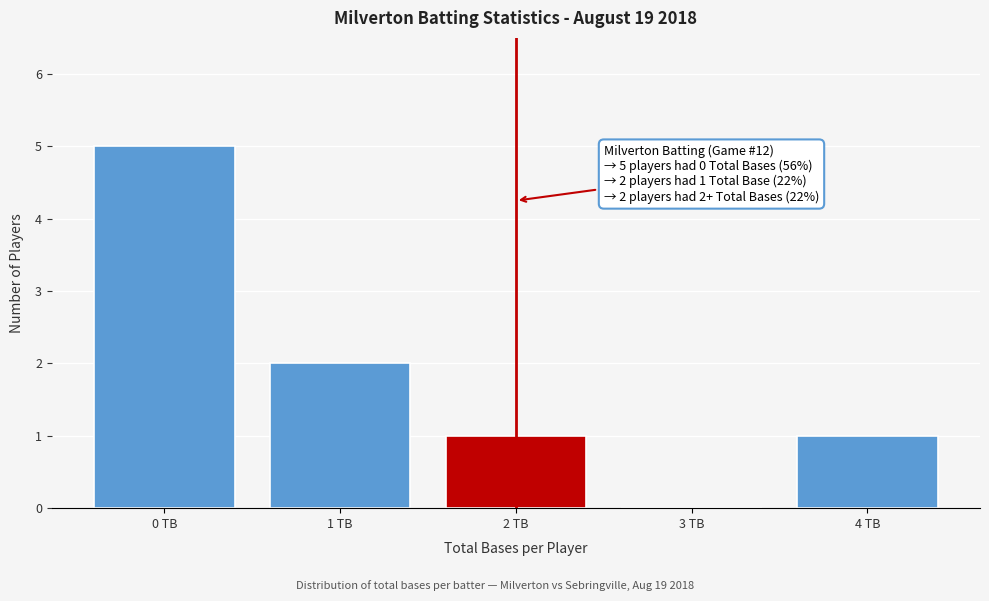

Over which range of the x-axis is the bar tallest?

-0.5 to 0.5